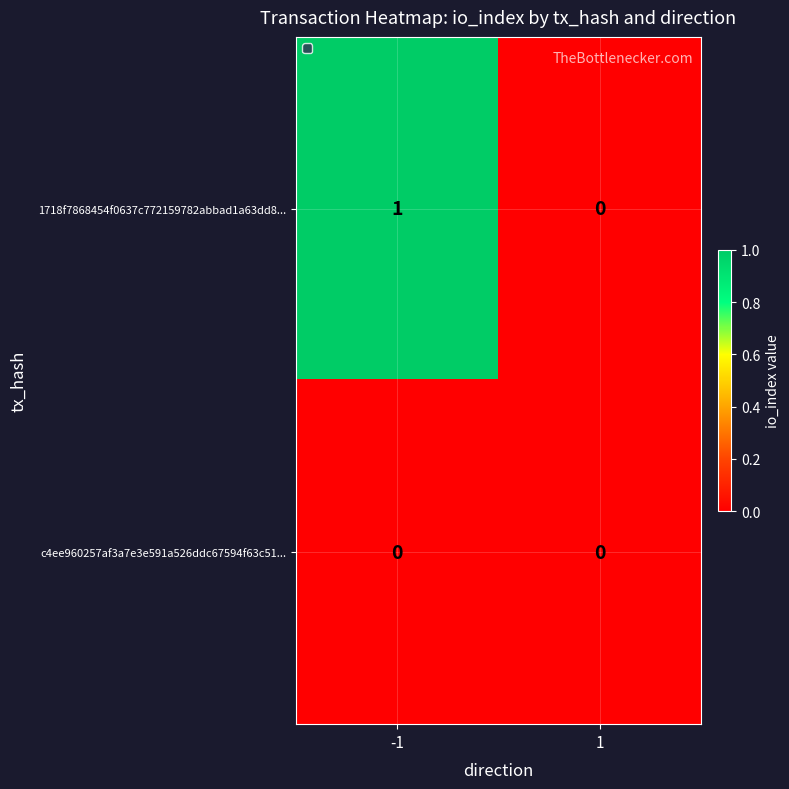

Which series has the widest spread of values?

1718f7868454f0637c772159782abbad1a63dd8...